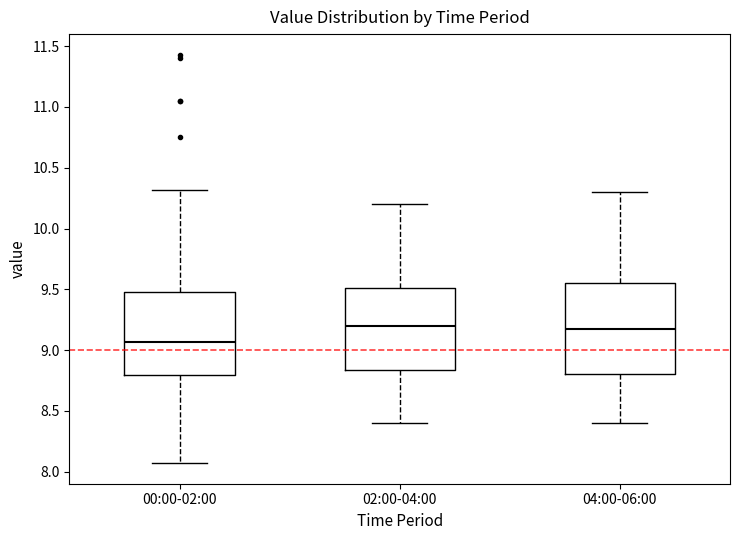

Comparing the boxes themselves (not the whiskers), which one is the tallest?

04:00-06:00